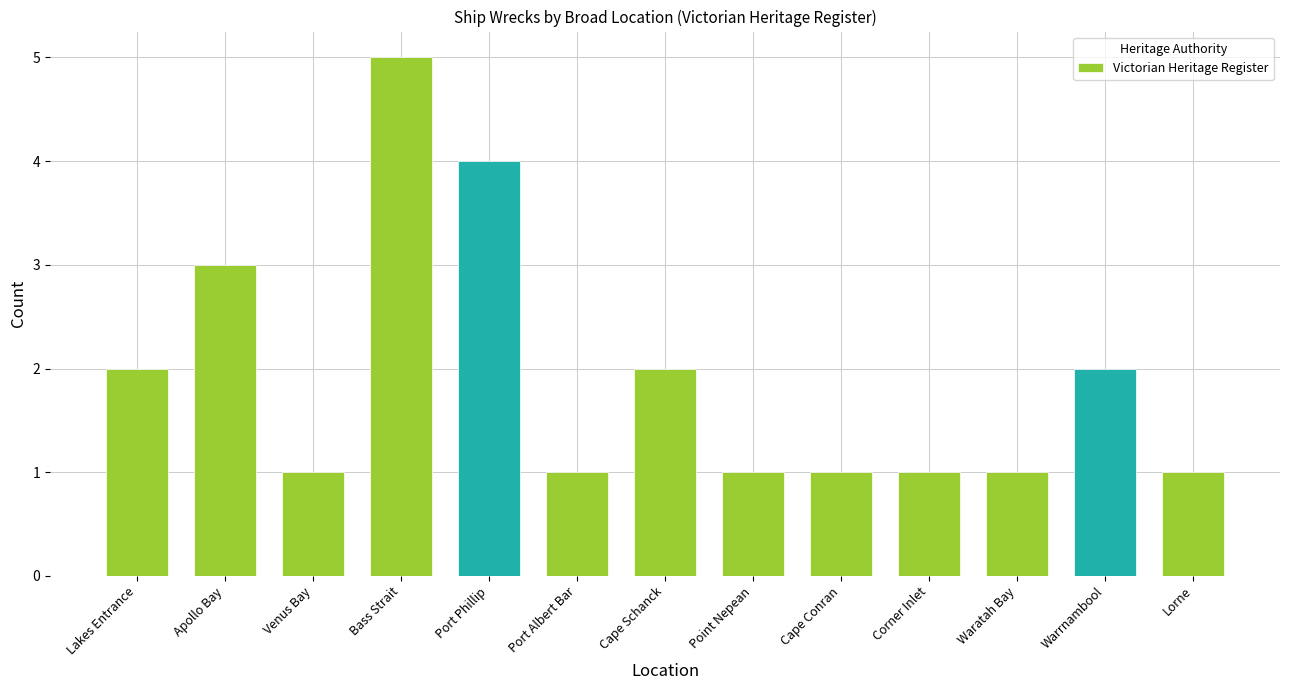

What is the maximum value shown in the chart?

5